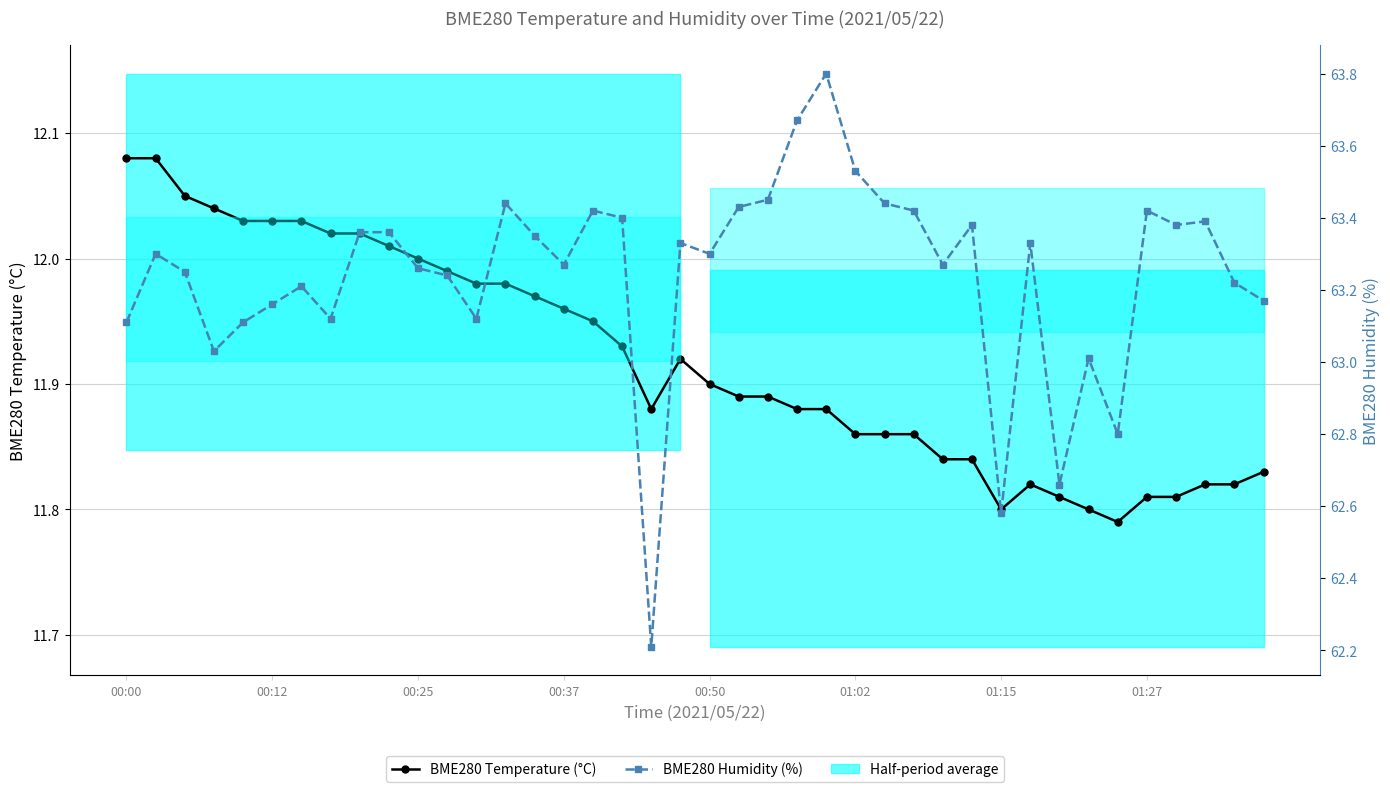

What is the sum of all BME280 Temperature (°C) values?

476.8